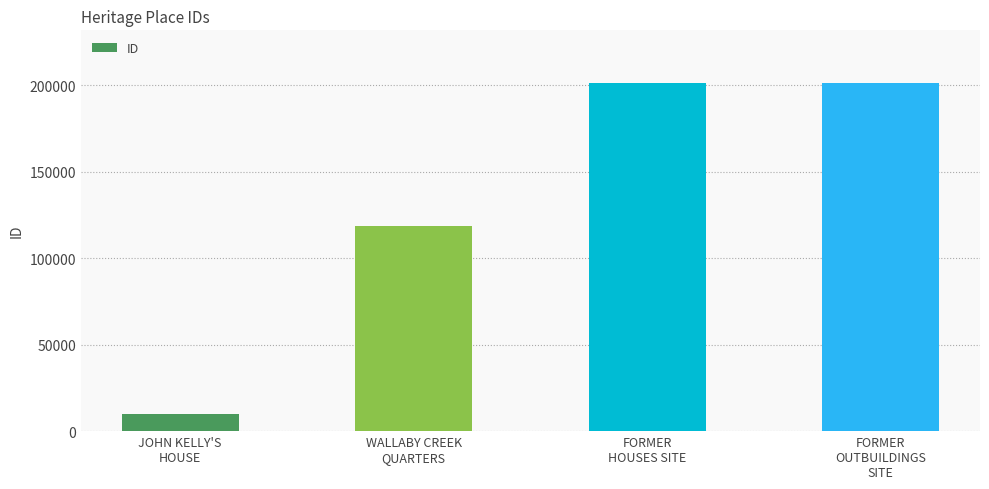

What is the sum of all values?

531574